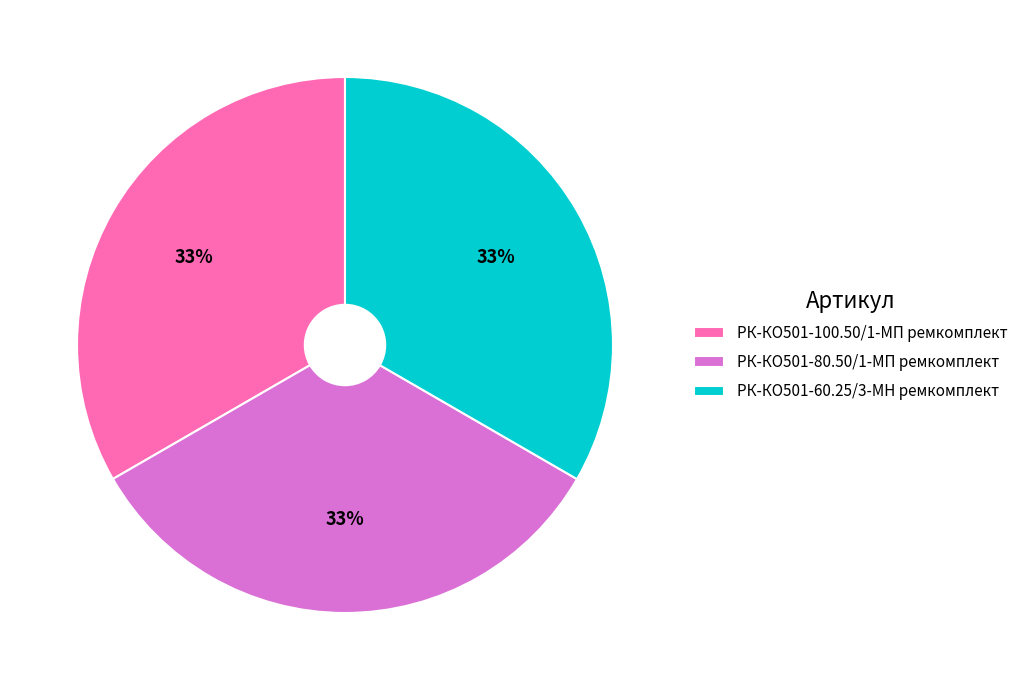

To the nearest percent, what is the average slice percentage?

33%